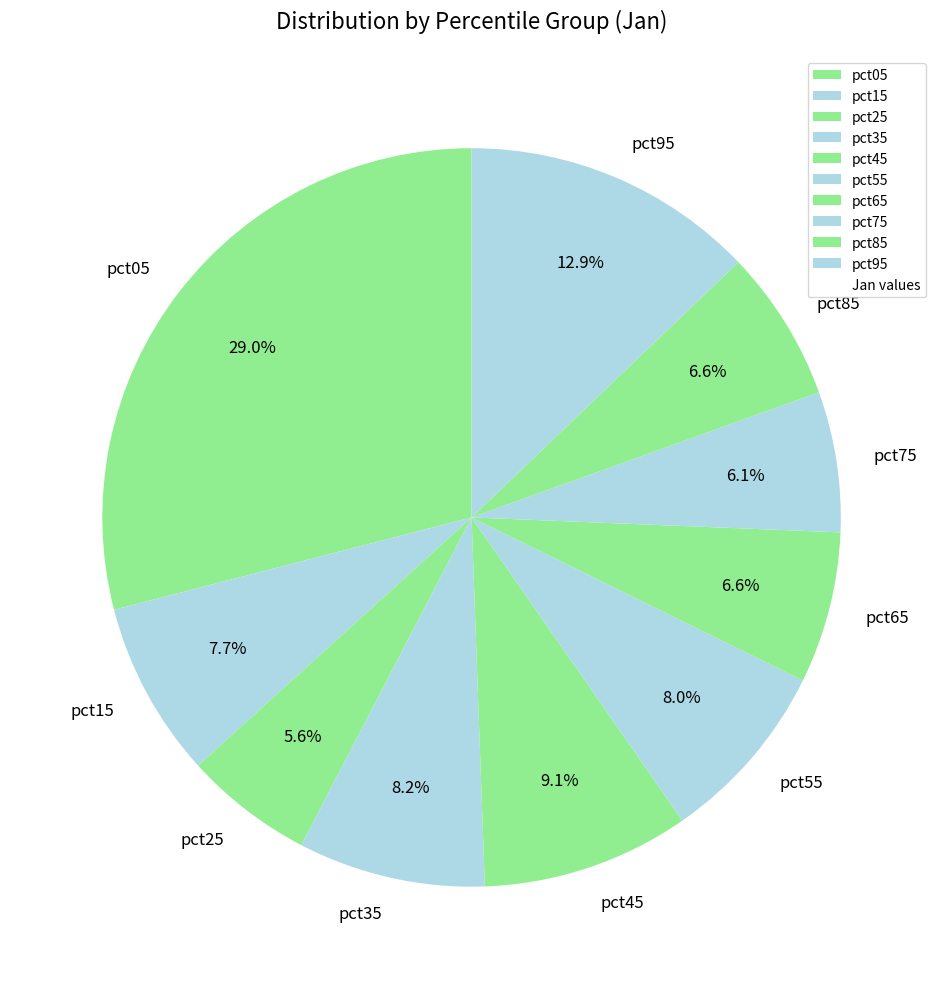

How many slices are in this pie chart?

10